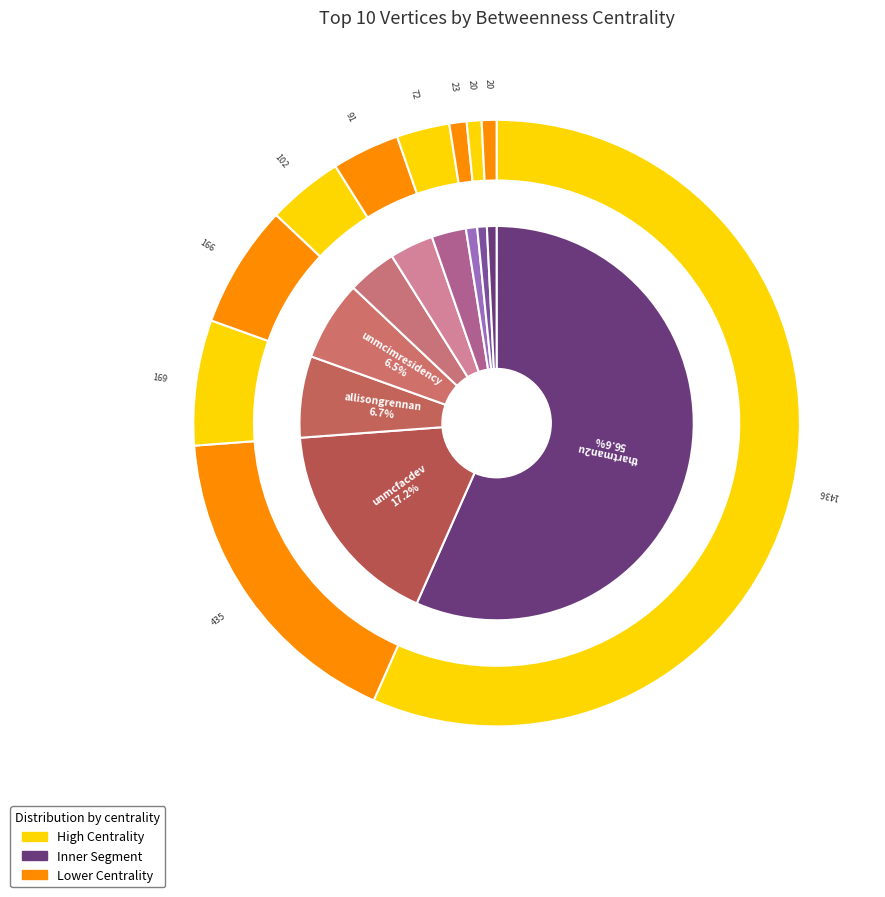

To the nearest percent, what is the difference between the largest and smallest slice percentages?

56%